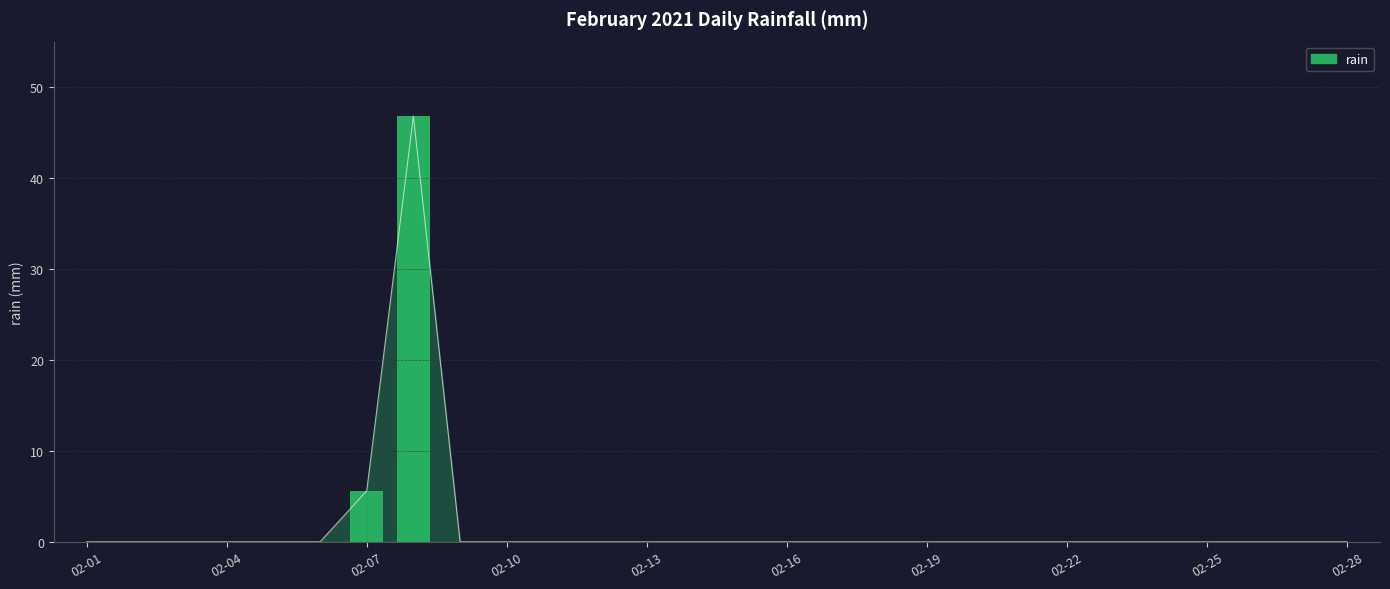

How many bars are there in total?

28